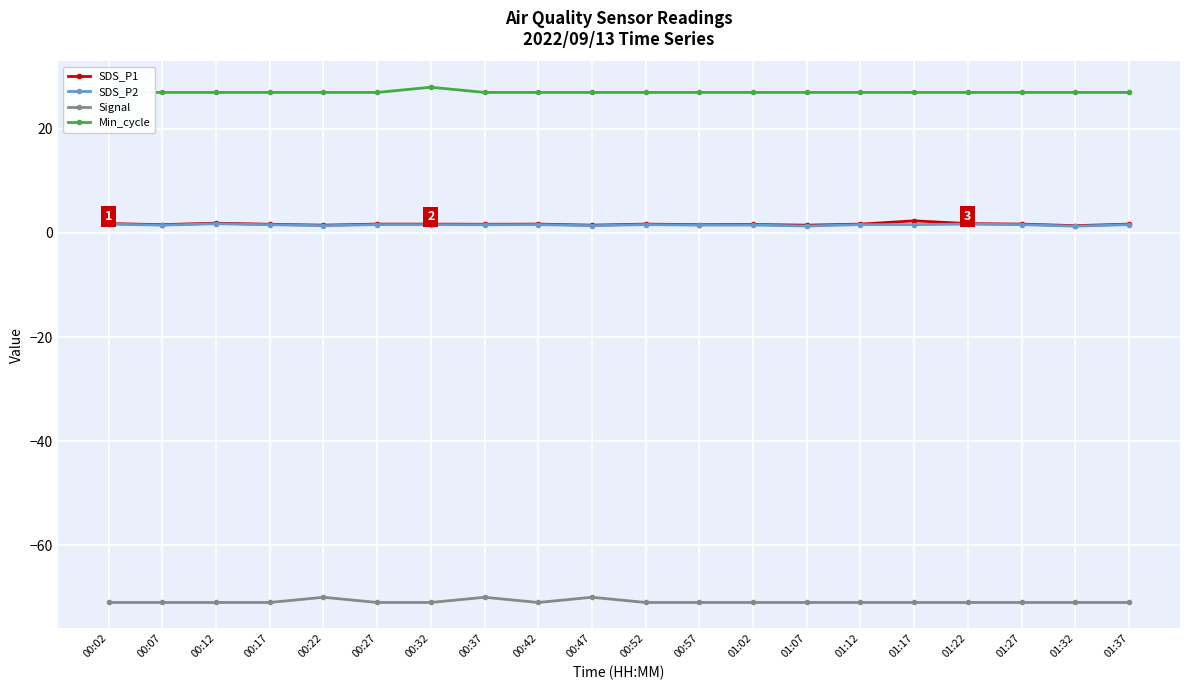

The SDS_P1 series shows 3.0 at 01:27. True or false?

False